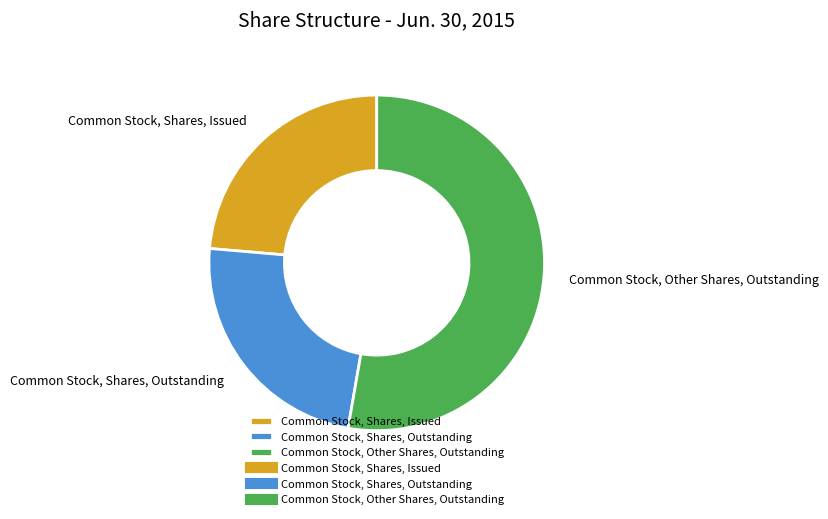

Do Common Stock, Shares, Outstanding and Common Stock, Shares, Issued together represent more than half of the pie?

No